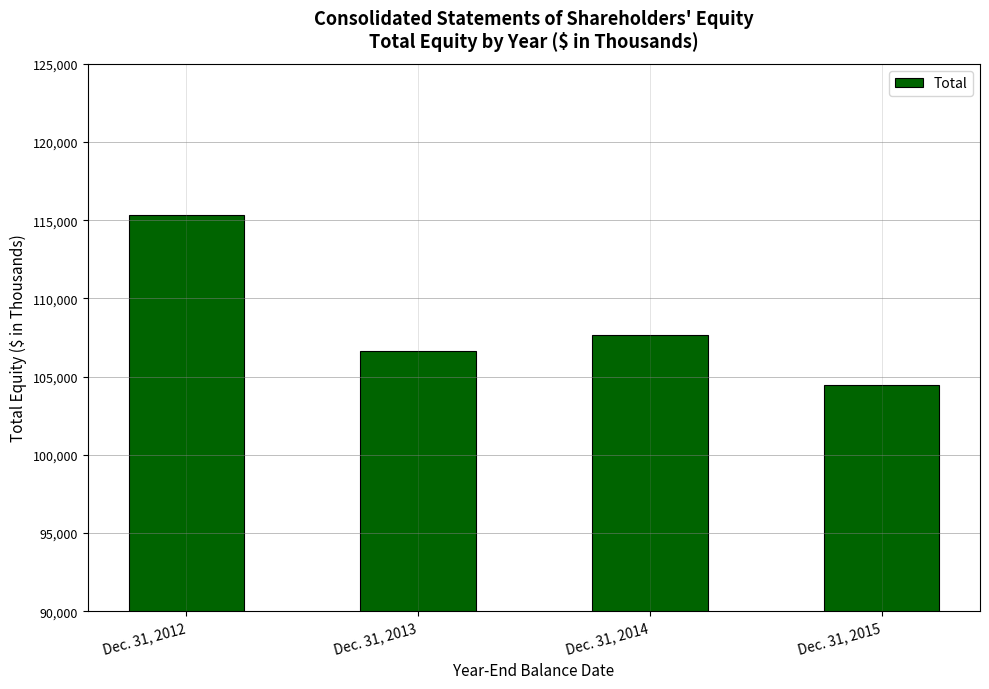

Does the chart contain stacked bars?

No